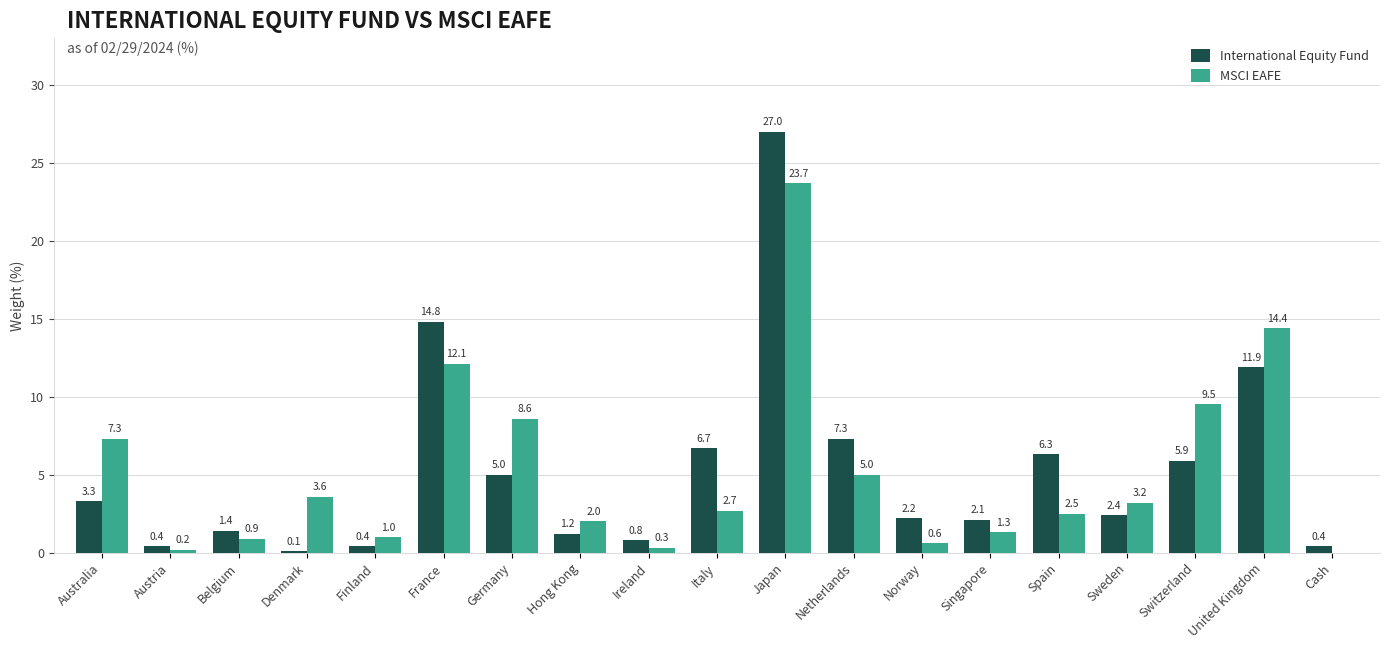

At which label does International Equity Fund first exceed 2?

Australia